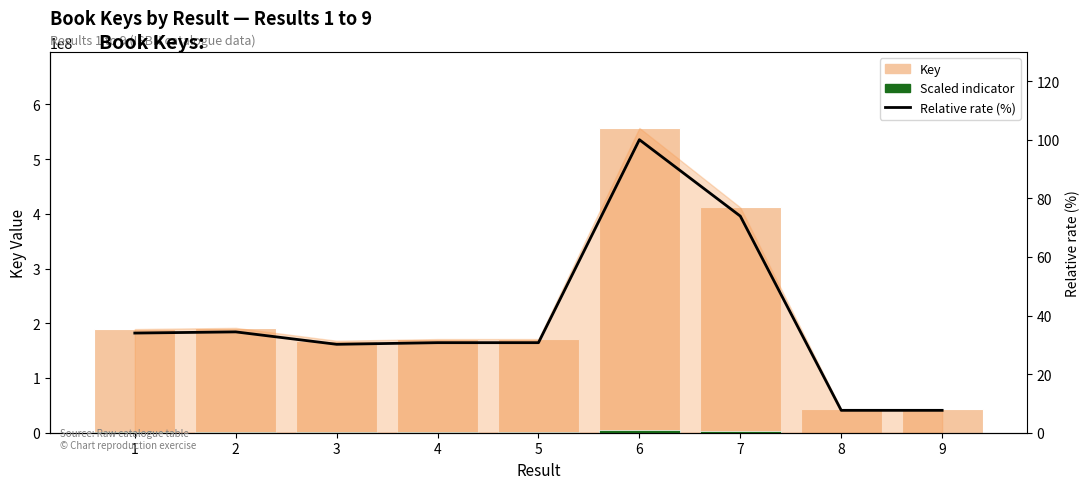

Count the number of categories in the chart.

9